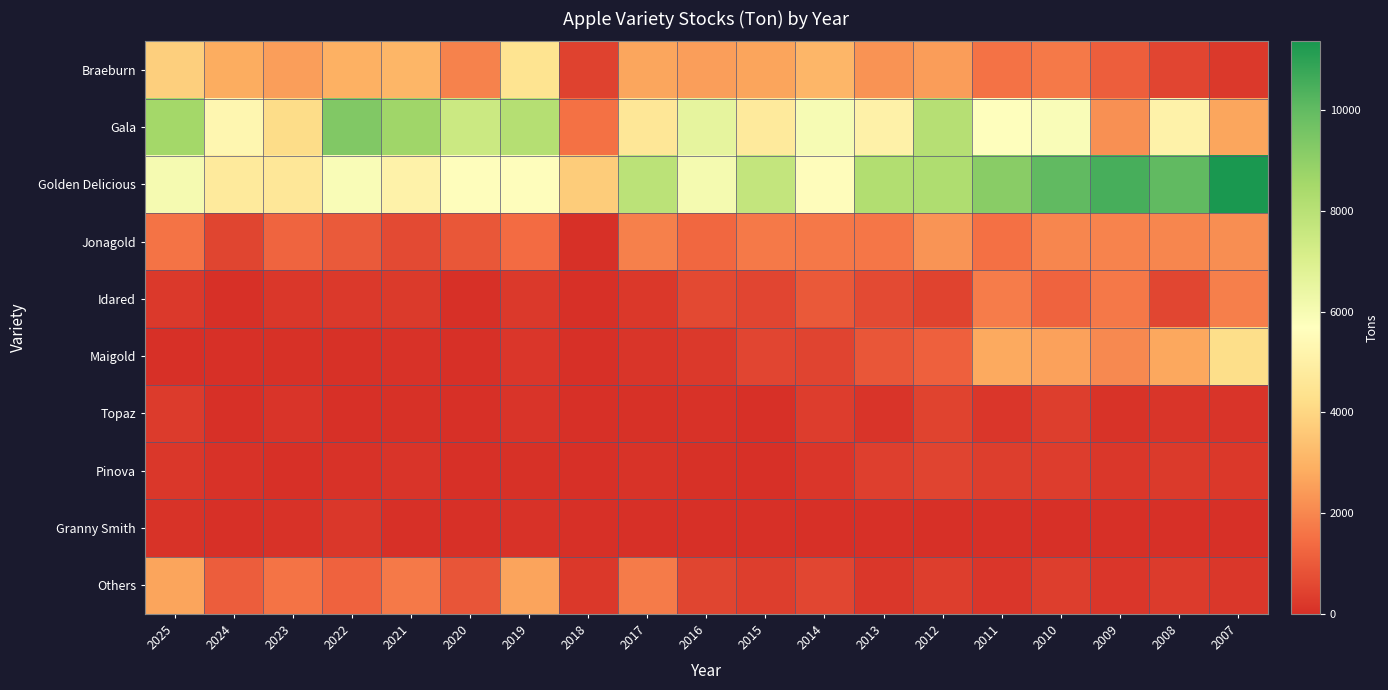

Rank the series by their maximum value, from highest to lowest.

Golden Delicious, Gala, Braeburn, Maigold, Others, Jonagold, Idared, Pinova, Topaz, Granny Smith